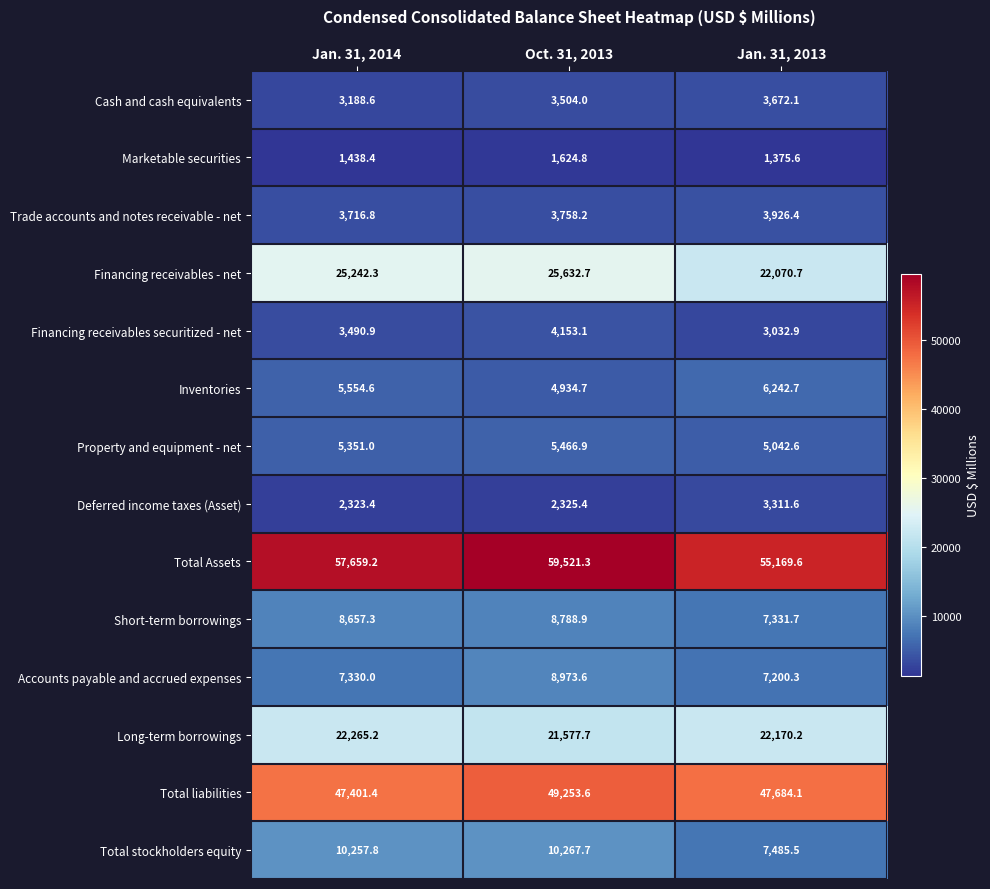

What is the average value of the Accounts payable and accrued expenses series?

7834.6